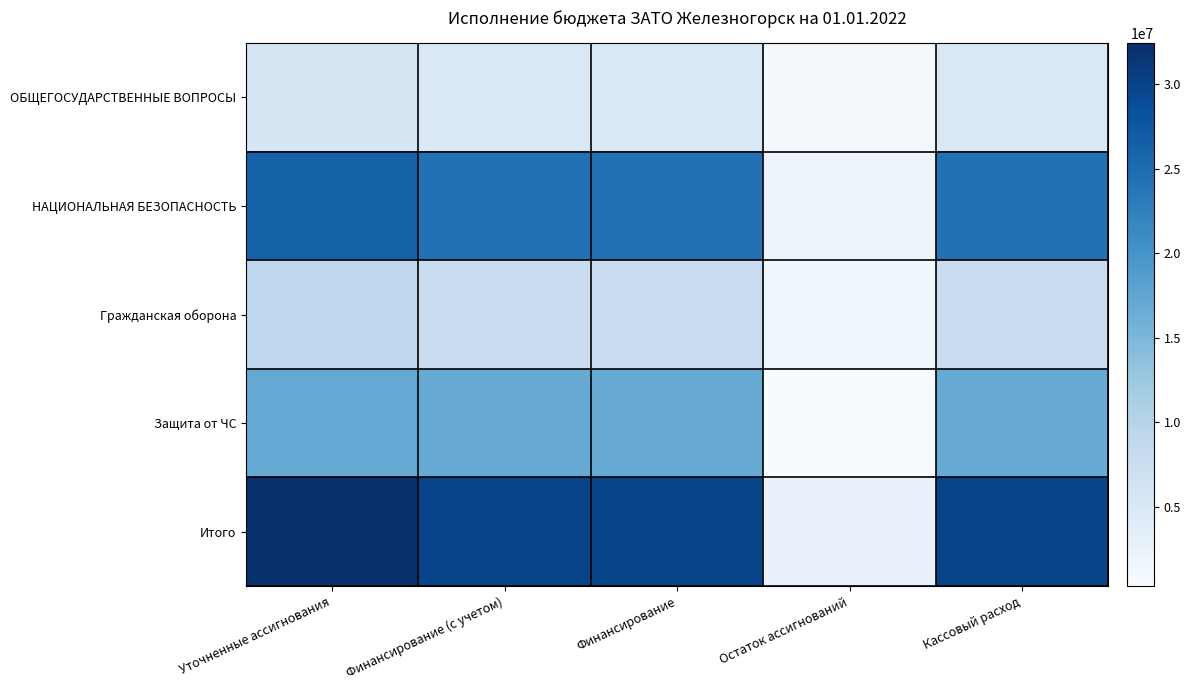

Rank the series at Уточненные ассигнования from lowest to highest value.

ОБЩЕГОСУДАРСТВЕННЫЕ ВОПРОСЫ, Гражданская оборона, Защита от ЧС, НАЦИОНАЛЬНАЯ БЕЗОПАСНОСТЬ, Итого